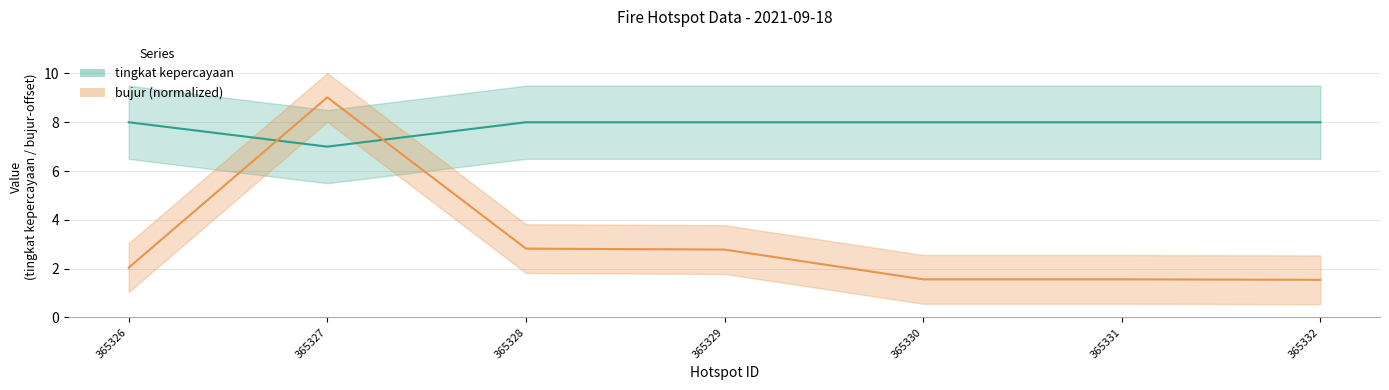

What is the average value of the bujur series?

3.0